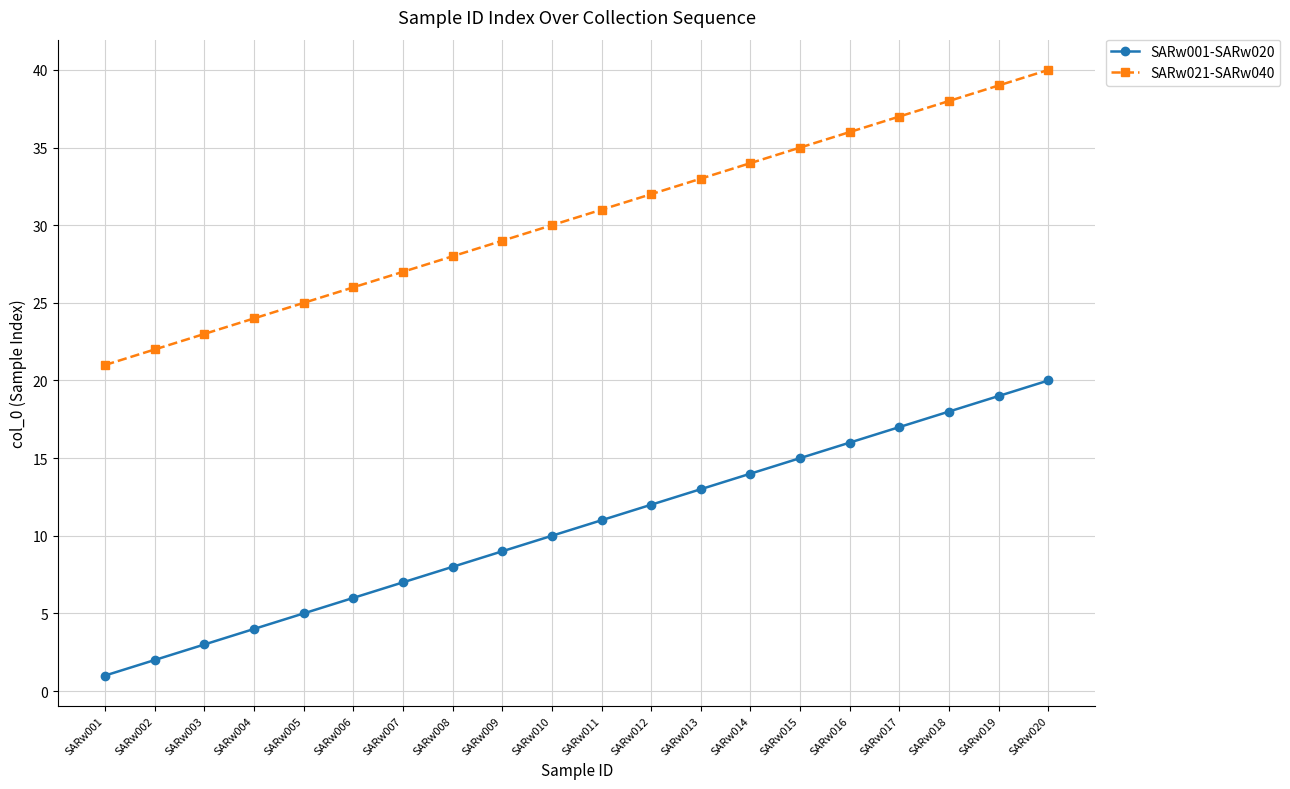

Which label corresponds to the largest value in the chart?

SARw020